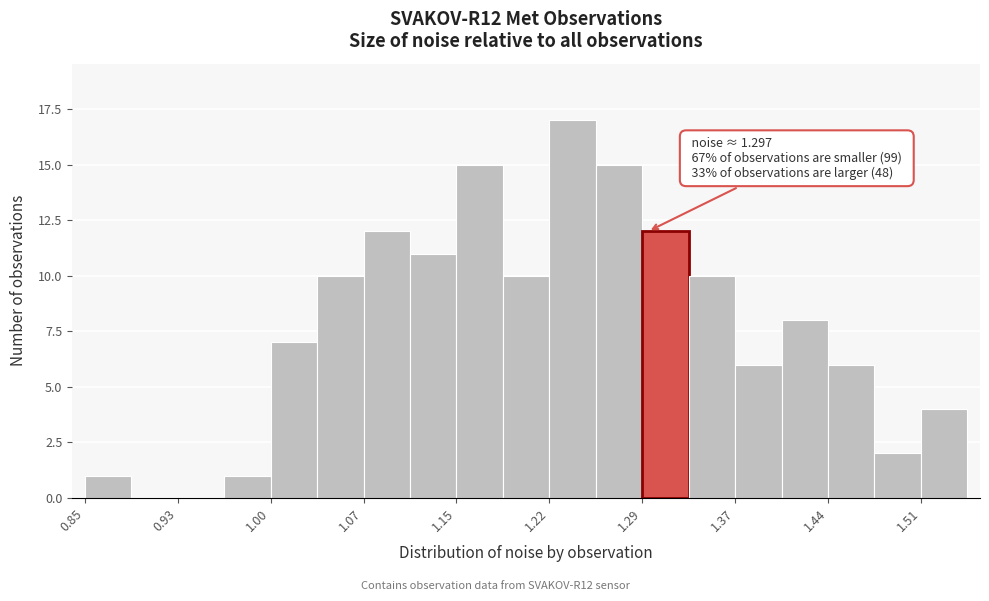

Read against the x-axis, roughly where is the centre of the tallest bar?

1.24